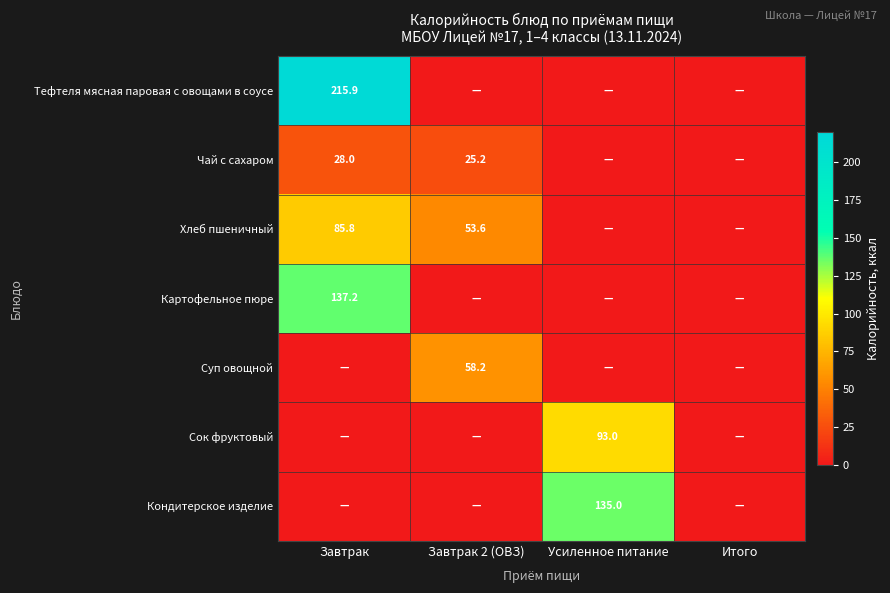

Is it true that Кондитерское изделие equals 135.0 at Усиленное питание?

True